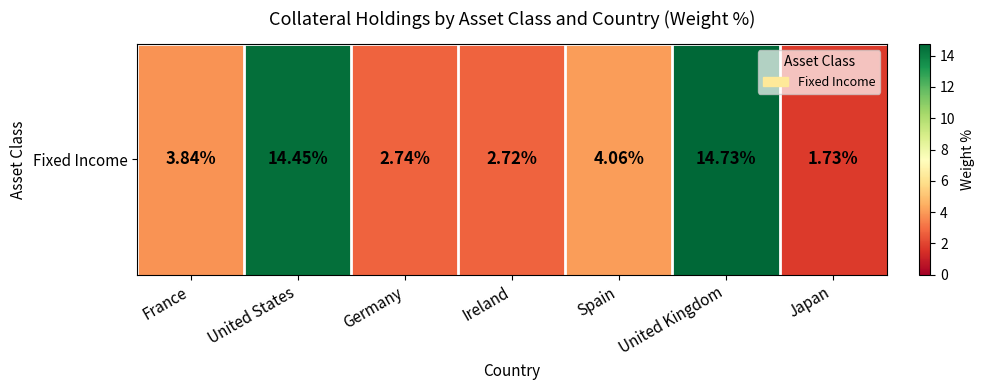

Reading left to right, list all the values displayed in this chart.

France=3.8	United States=14.4	Germany=2.7	Ireland=2.7	Spain=4.1	United Kingdom=14.7	Japan=1.7